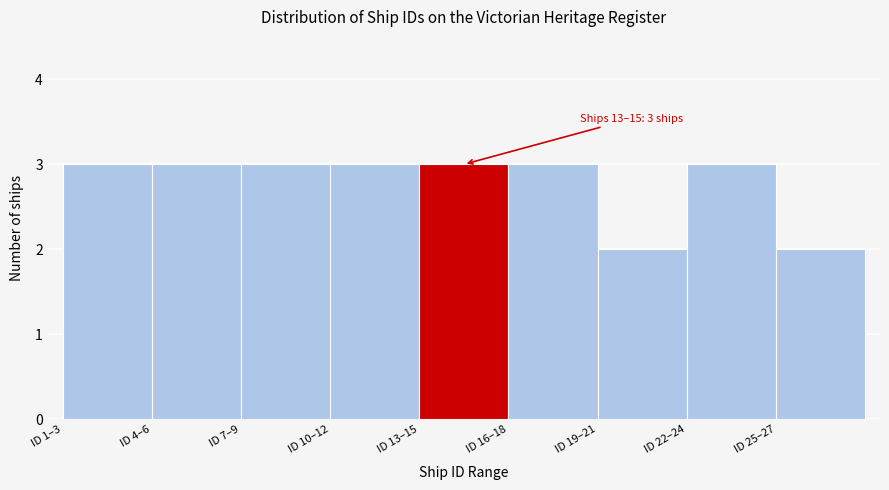

Reading left to right, list all the values displayed in this chart.

ID 1–3=3	ID 4–6=3	ID 7–9=3	ID 10–12=3	ID 13–15=3	ID 16–18=3	ID 19–21=2	ID 22–24=3	ID 25–27=2